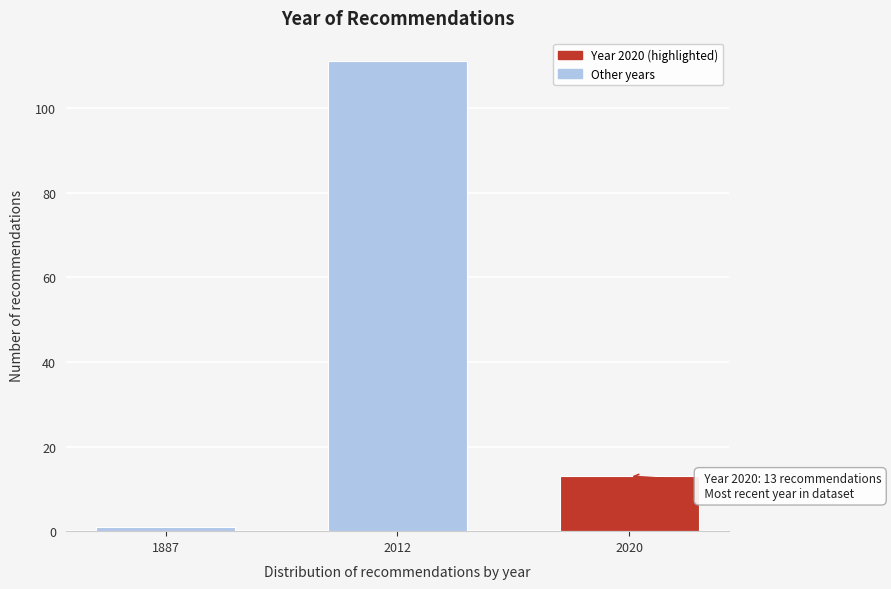

Reading left to right, what are all the values shown in this chart?

1	111	13